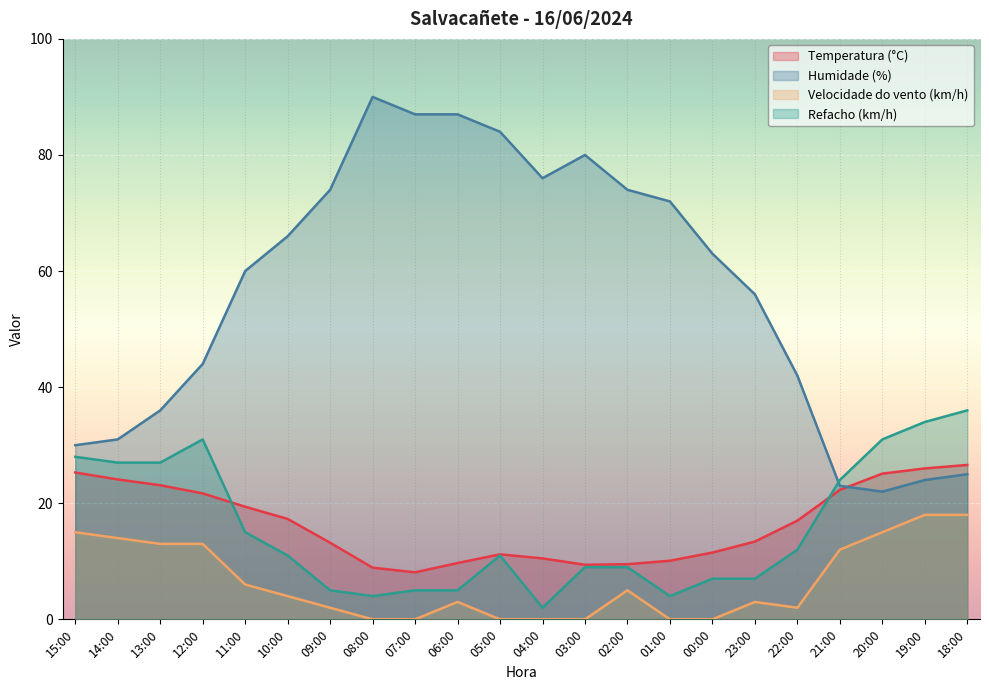

Which series has the largest range (max minus min)?

Humidade (%)